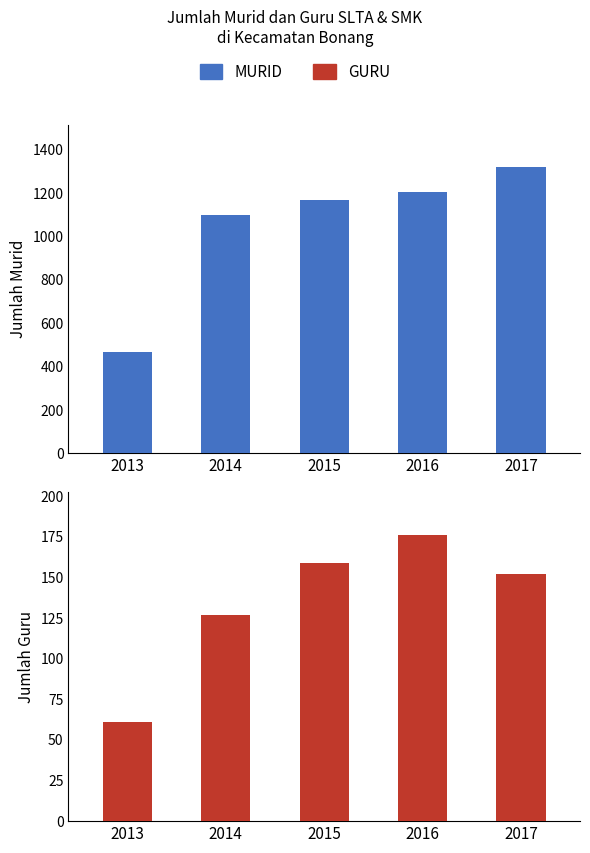

List the series in order of their overall mean, highest first.

MURID, GURU